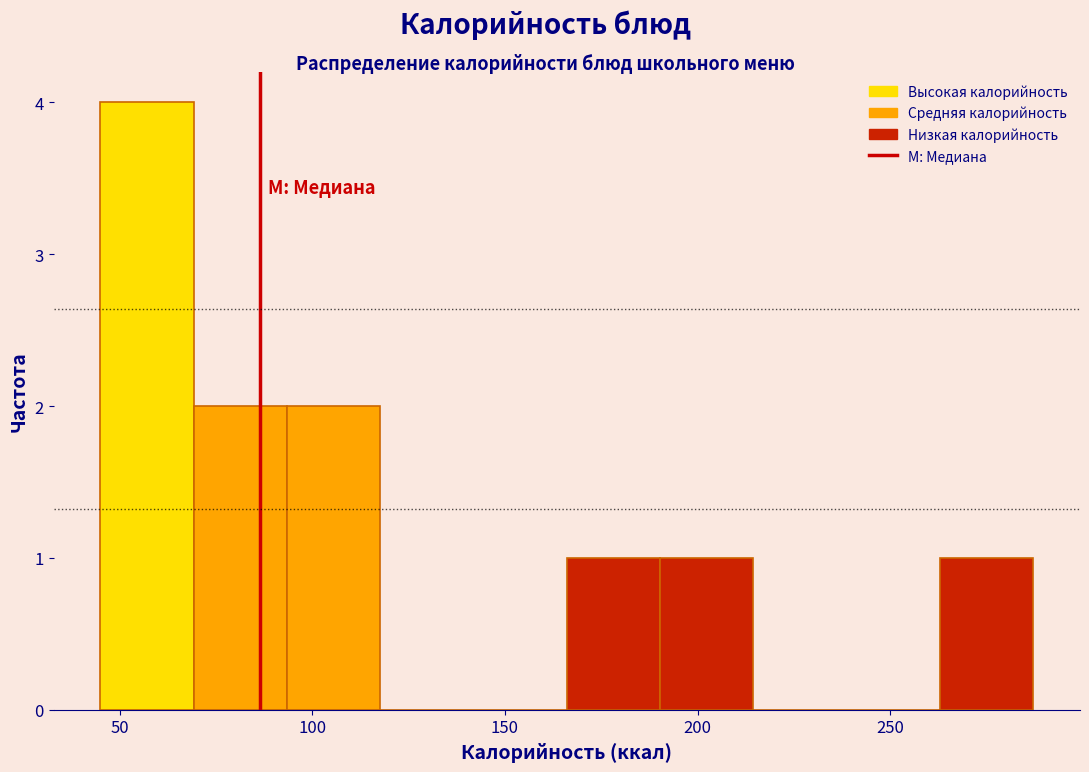

Over which range of the x-axis is the bar tallest?

45 to 70